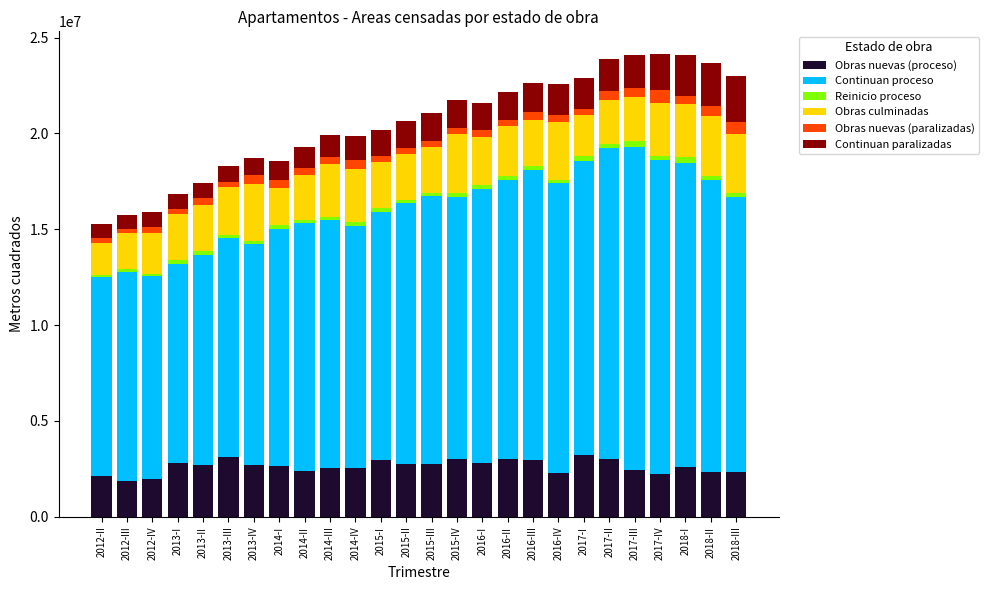

What is the difference between the second highest and minimum values in the Obras nuevas (proceso) series?

1218758